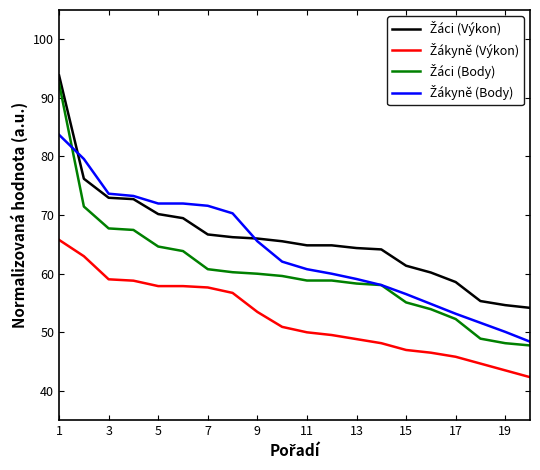

What is the smallest value displayed?

42.3